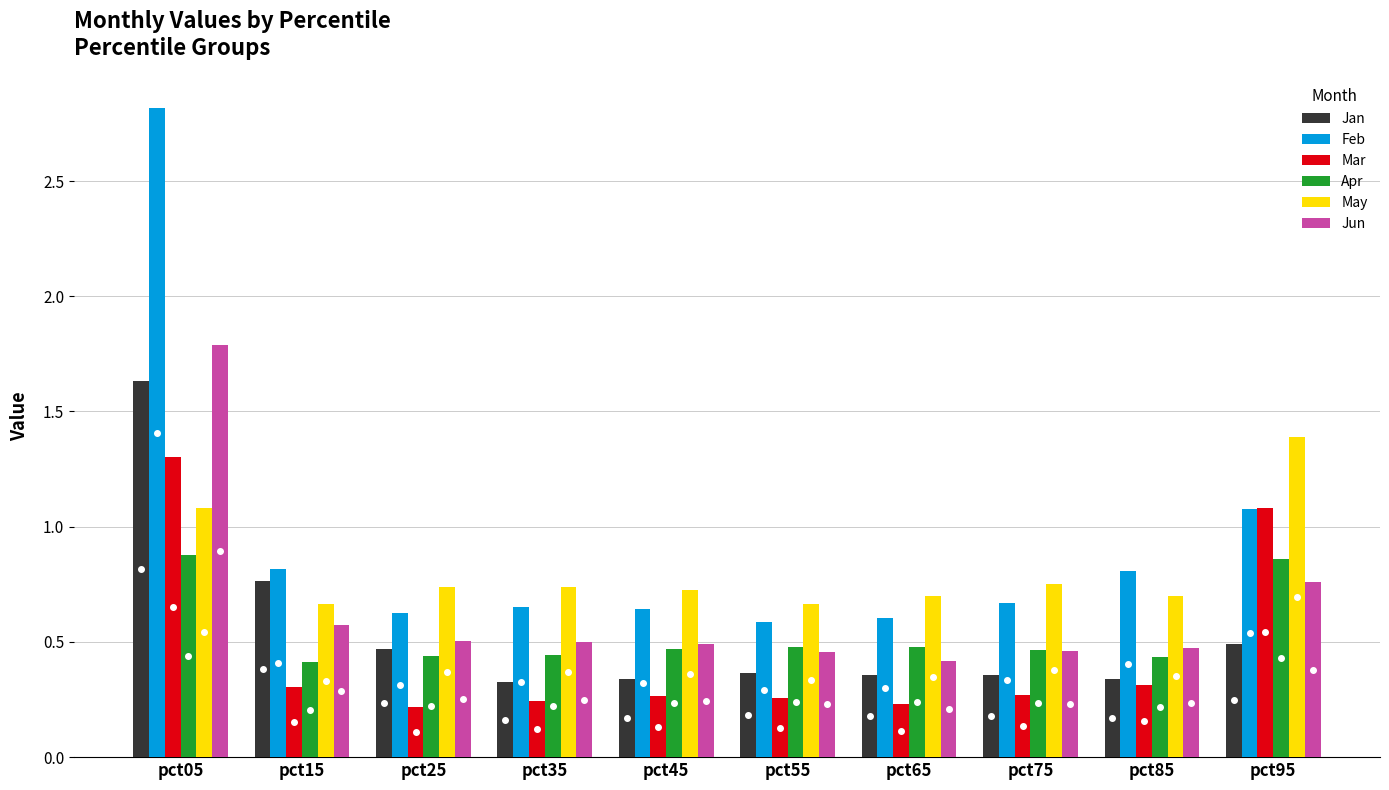

At which category is the sum across all series the highest?

pct05